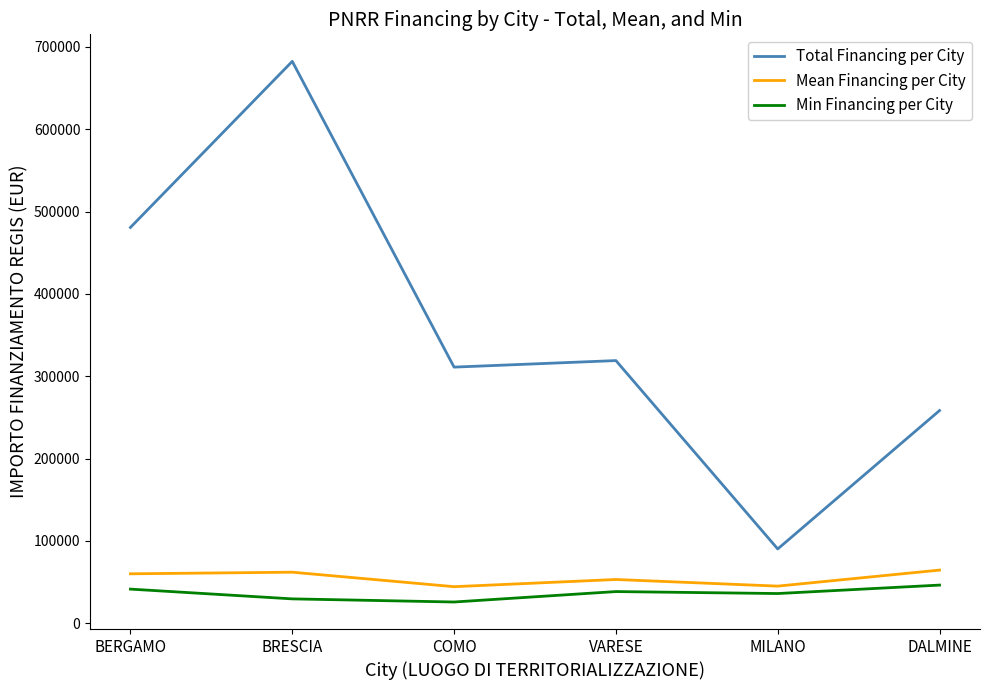

How many lines are shown in the chart?

3